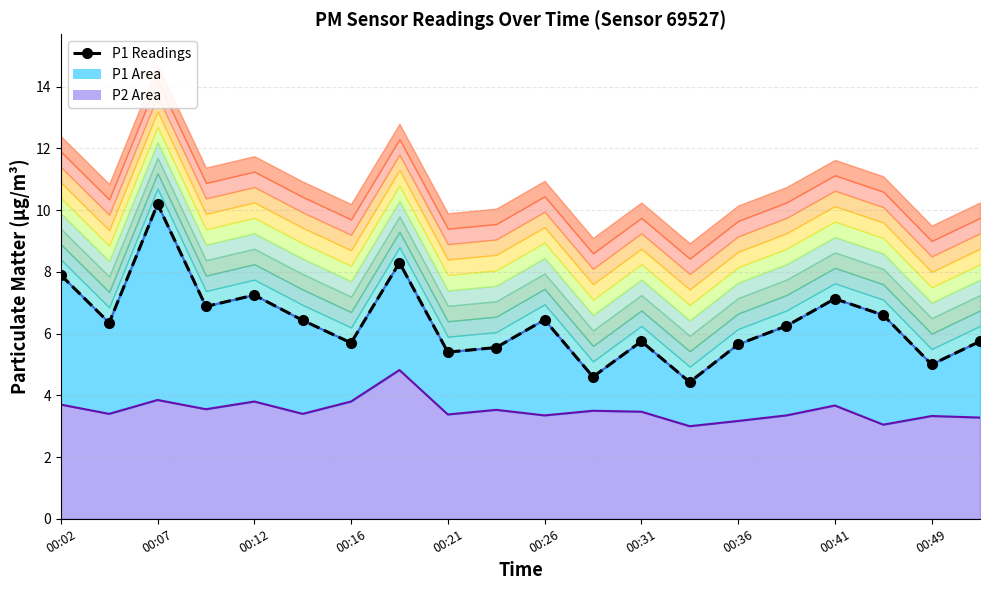

Does the chart have visible grid lines?

Yes